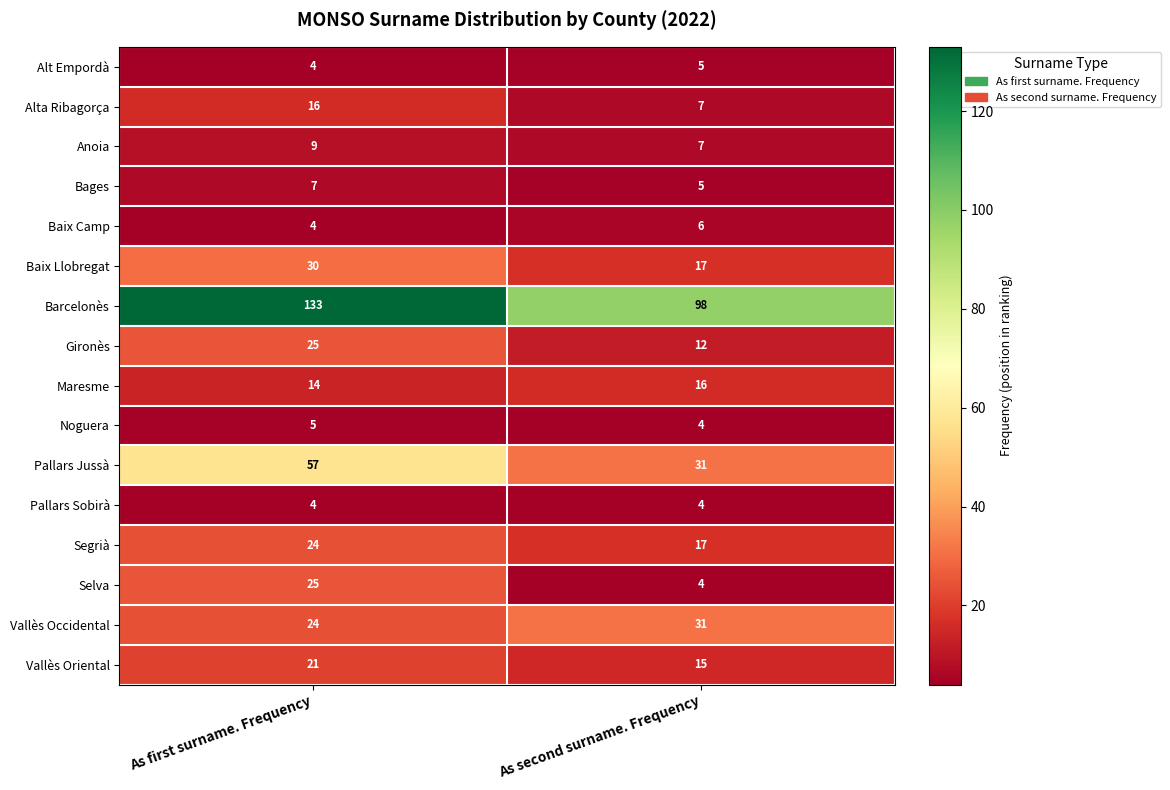

Where is Baix Camp nearest to the value 5?

As first surname. Frequency